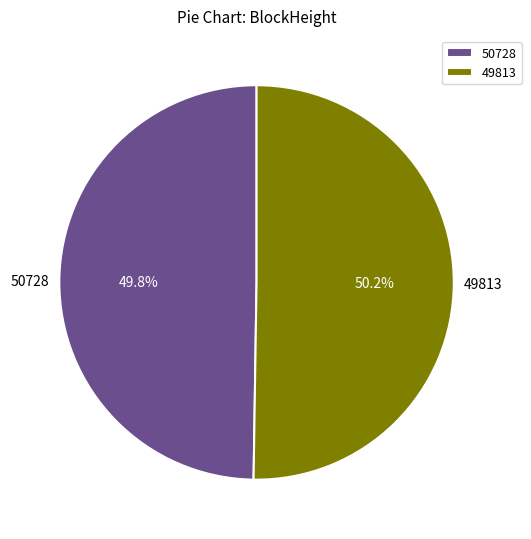

To the nearest percent, what portion does 49813 represent?

50%